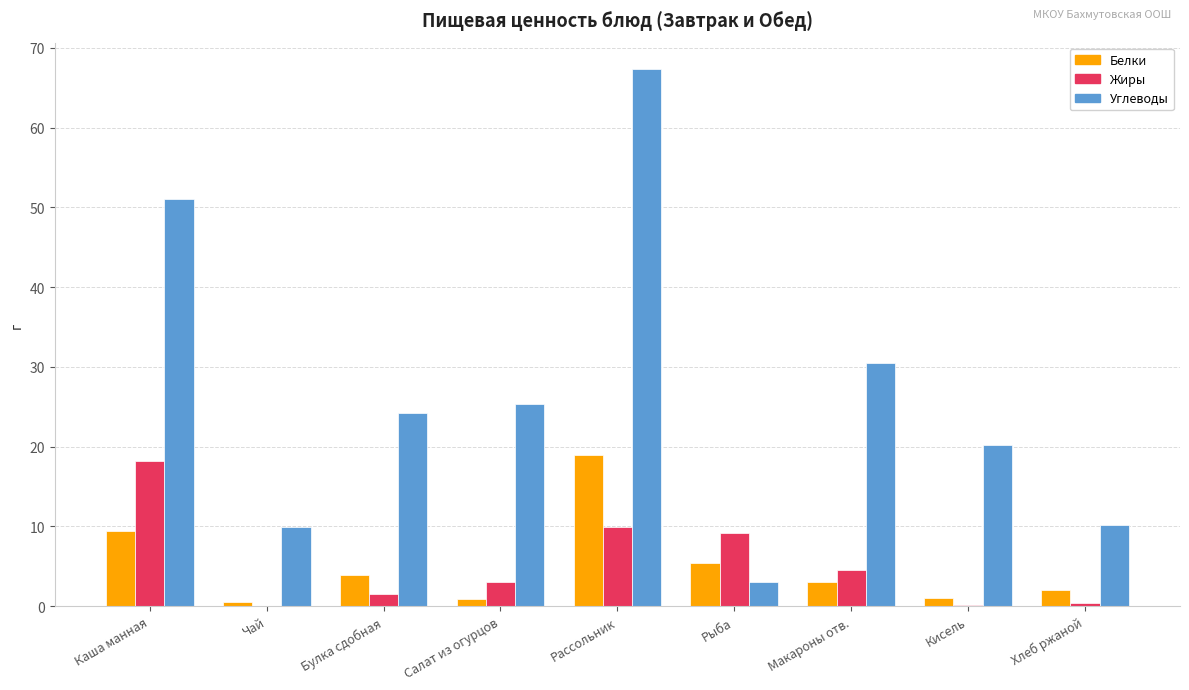

At which label is Углеводы closest to 35?

Макароны отв.